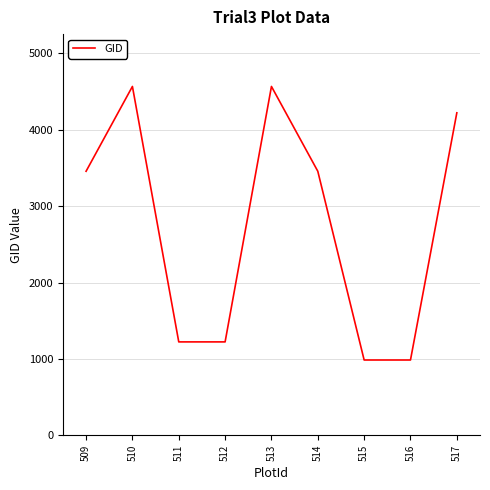

What is the sum of the values at 513 and 517?

8787